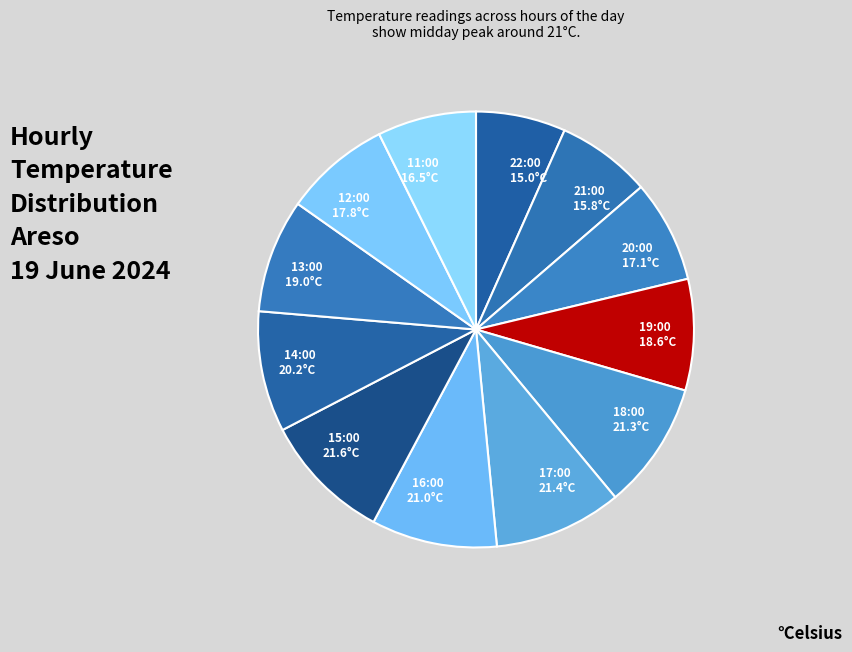

Does any single category account for the majority?

No